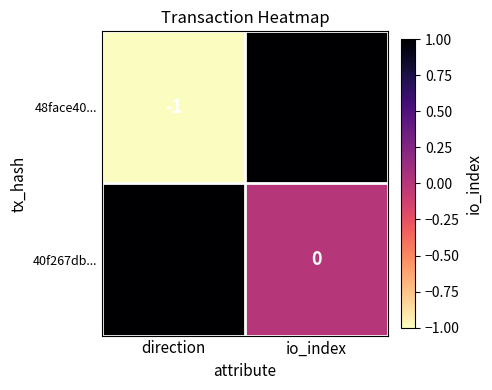

Where is 48face40... nearest to the value 0?

direction